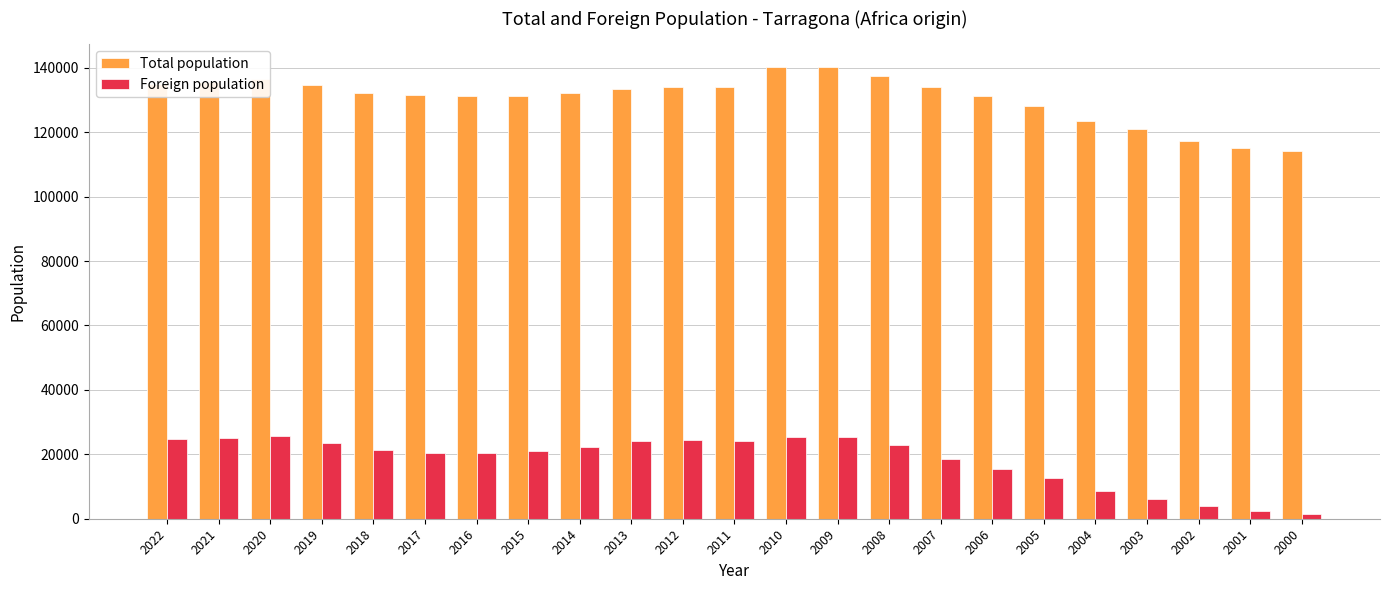

What is the minimum value shown in the chart?

1547